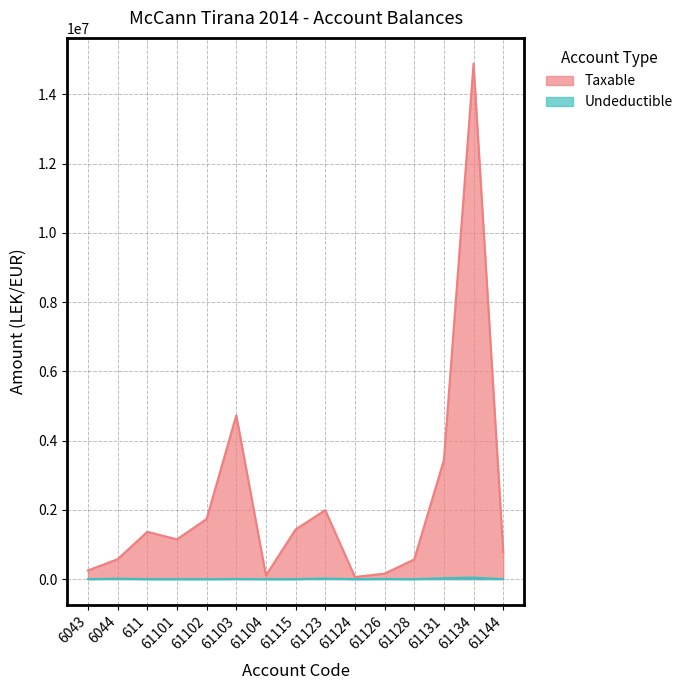

Rank the series by their maximum value, from lowest to highest.

Undeductible, Taxable